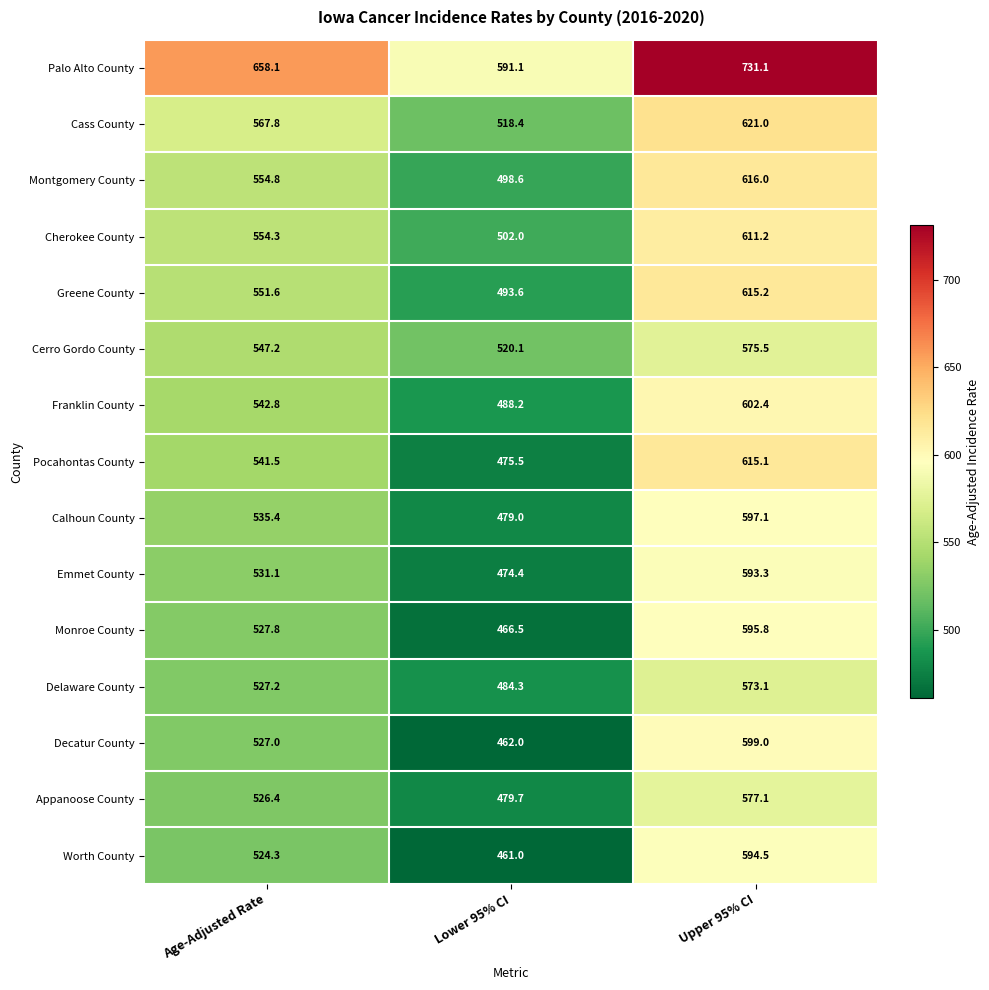

What is the difference between the highest and lowest values at Upper 95% CI?

158.0